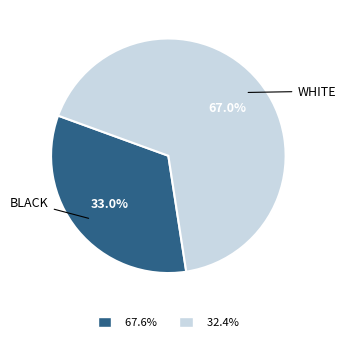

Is there a majority slice in this chart?

Yes